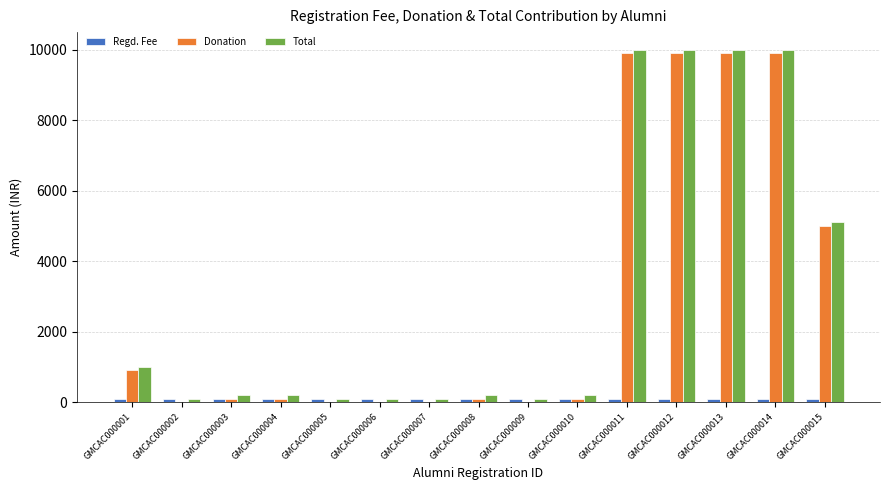

What value does the Donation series have at GMCAC000004?

100